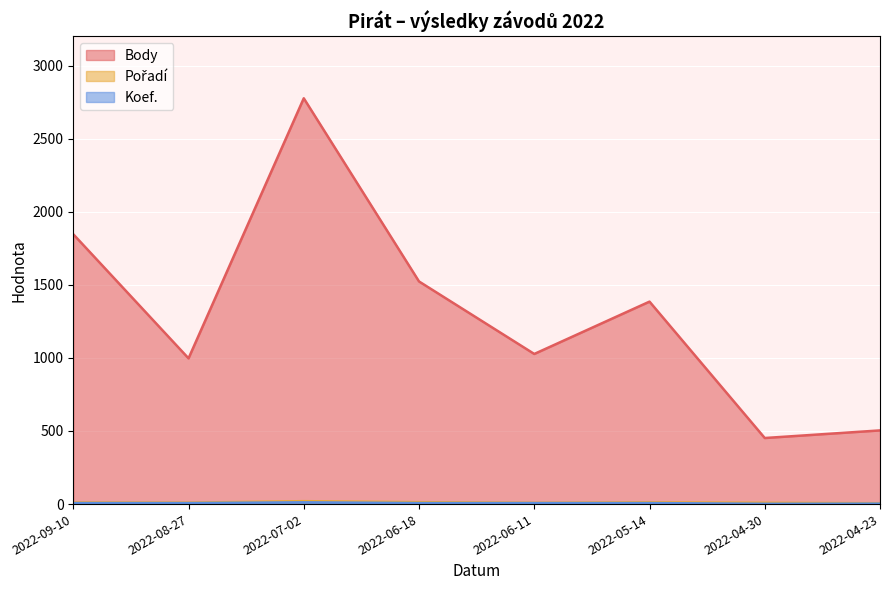

Which series has the largest total across all categories?

Body